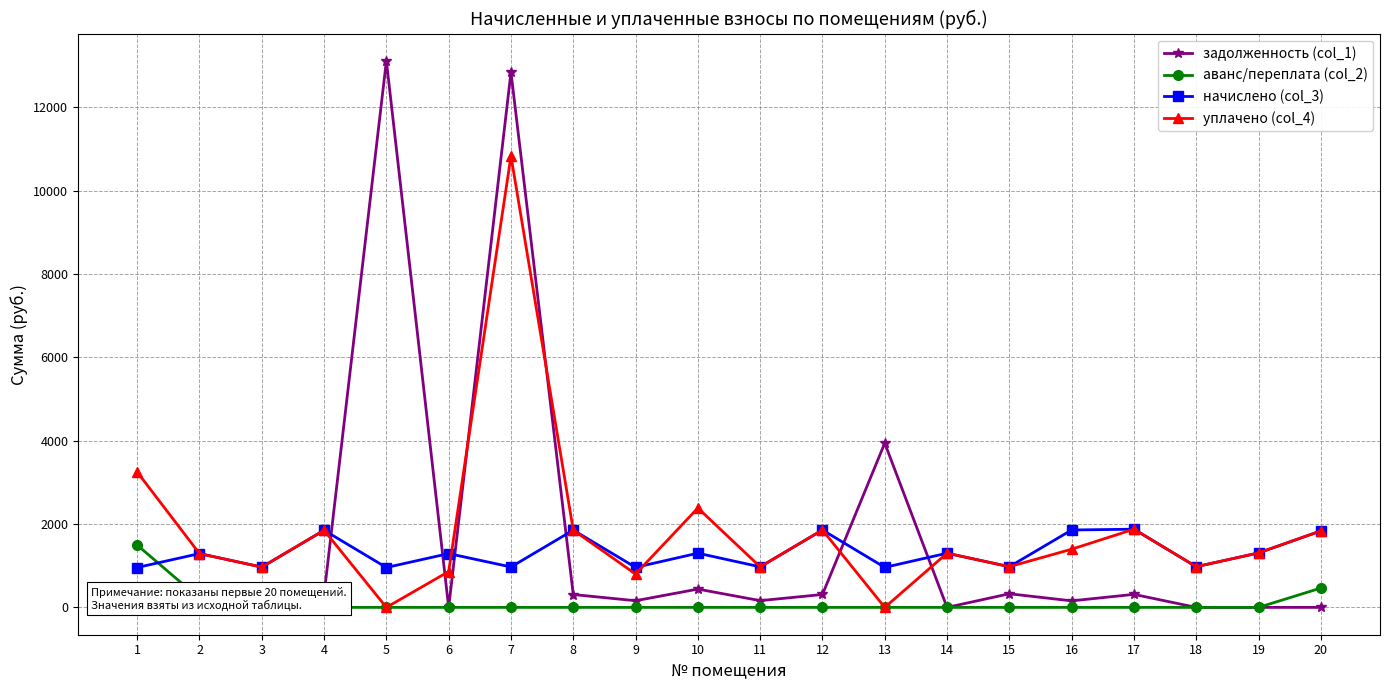

Rank the series by their maximum value, from highest to lowest.

задолженность (col_1), уплачено (col_4), начислено (col_3), аванс/переплата (col_2)